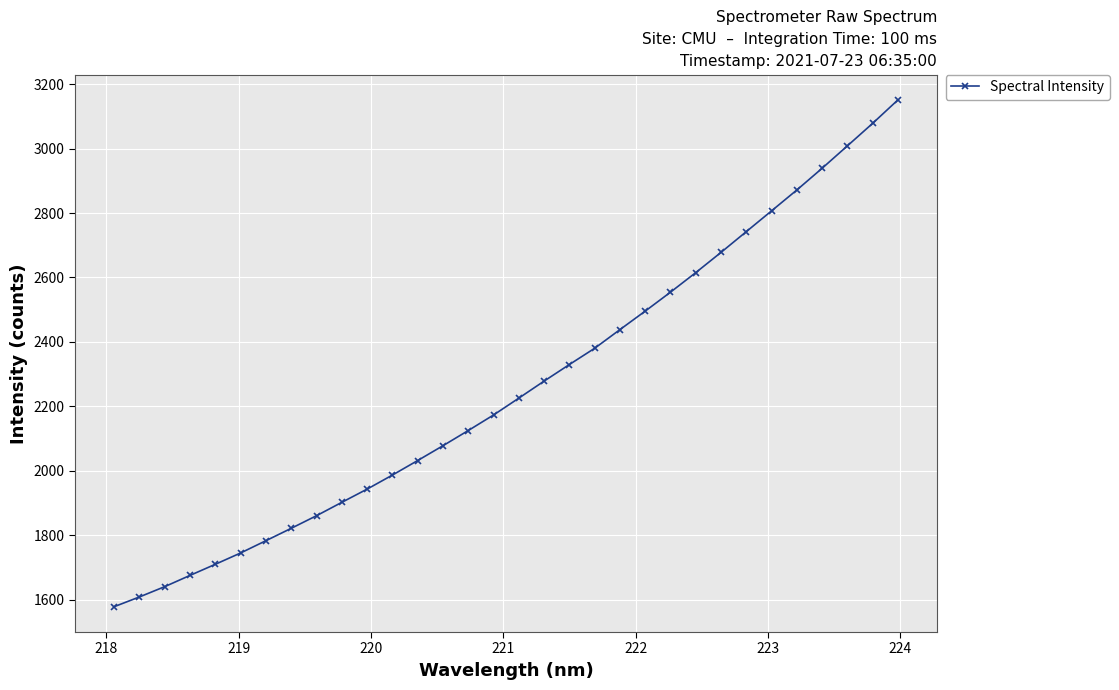

What is the value of the 25th point from the left?

2677.8